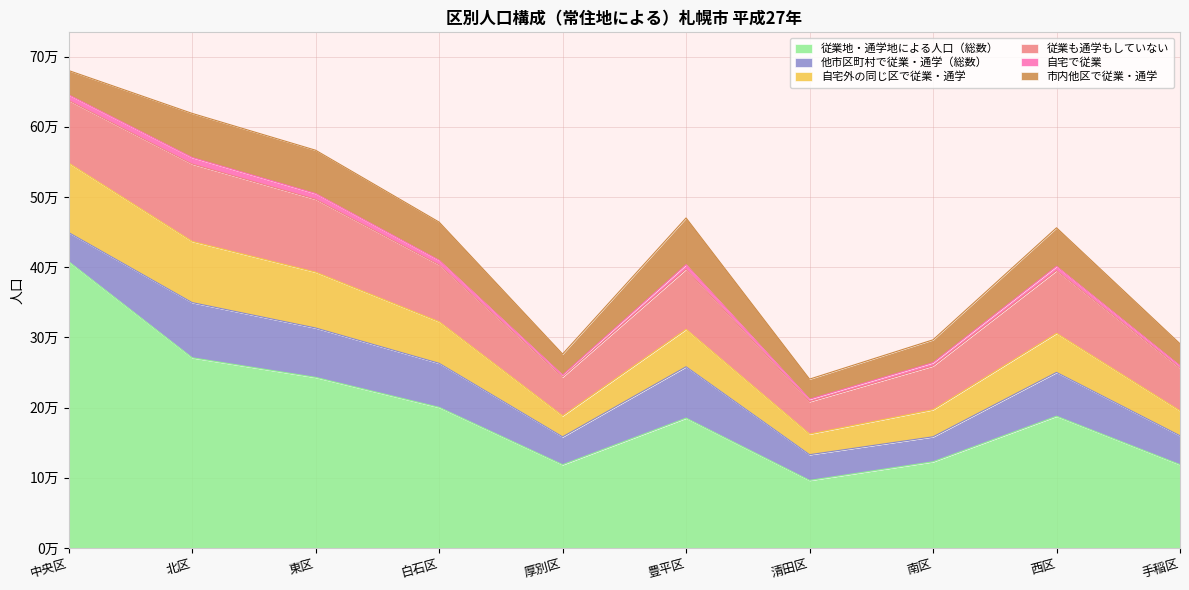

The value of 従業も通学もしていない at 西区 is 89397. True or false?

True